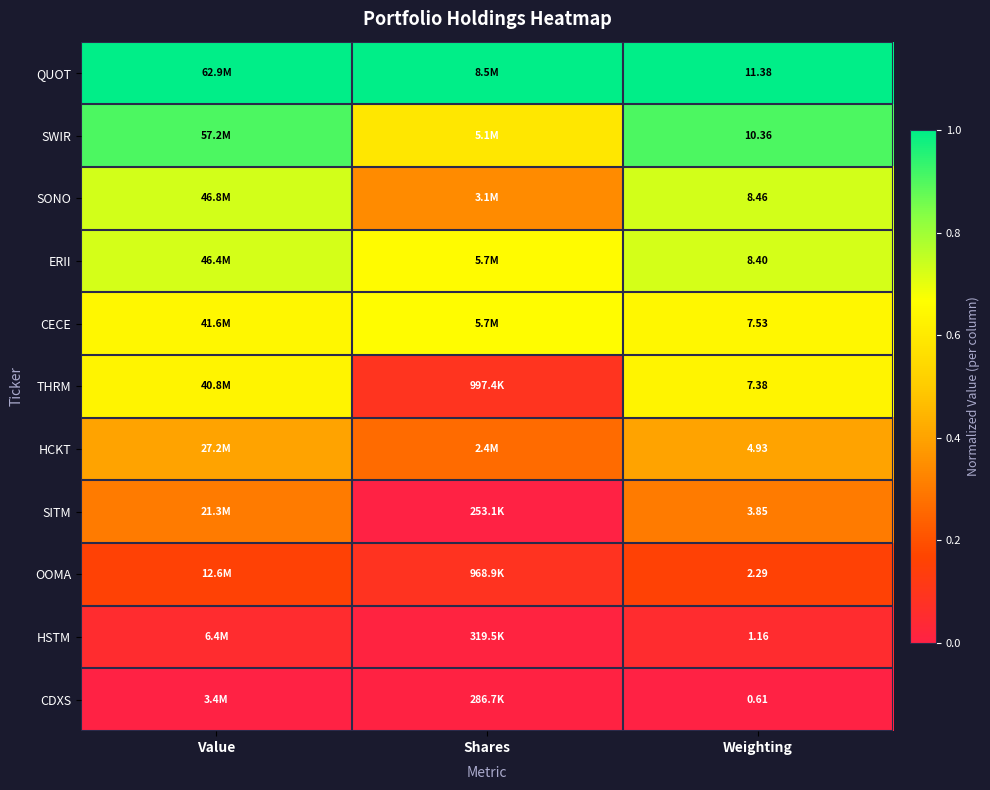

Is the value of QUOT at Weighting greater than the value of HCKT at Weighting?

Yes